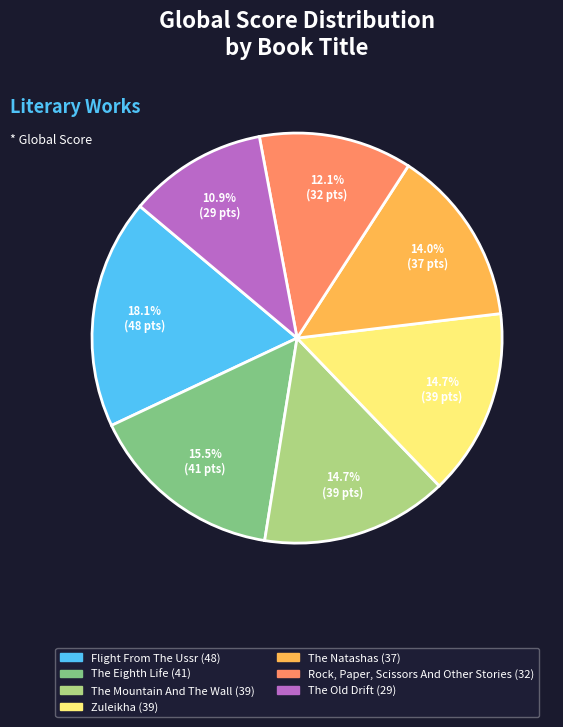

What percentage is the The Natashas slice, to the nearest percent?

14%